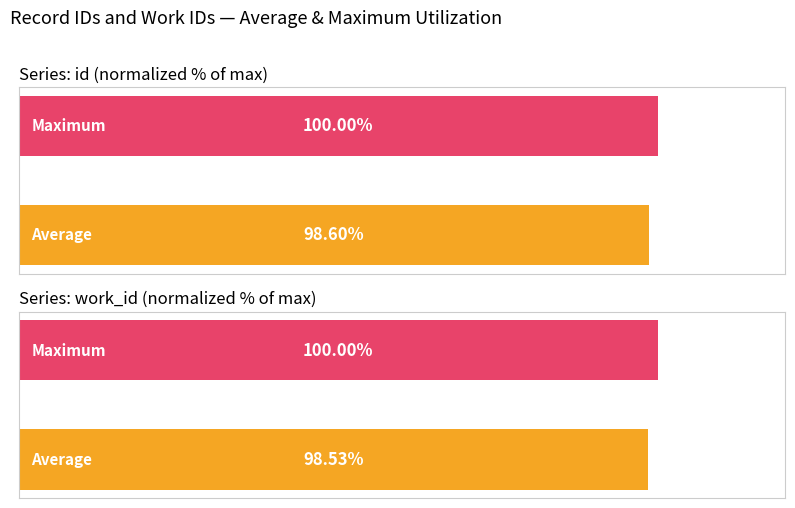

True or false: work_id has a value of 153.6 at 0.

False